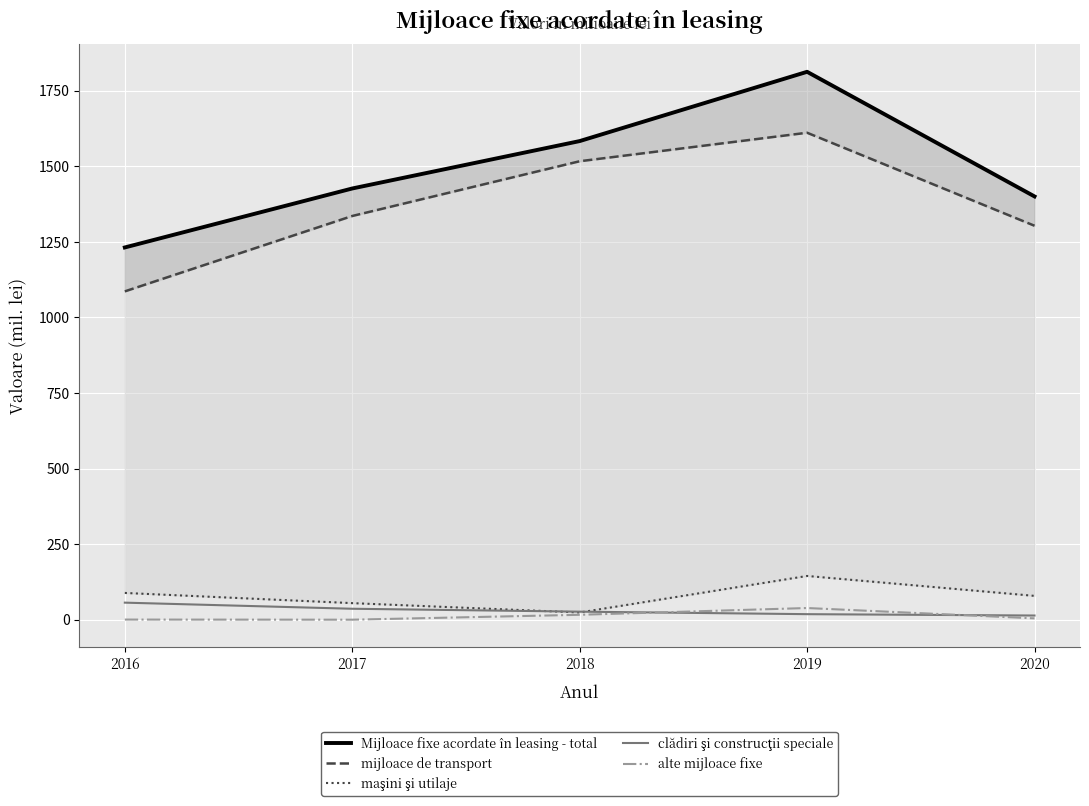

Which series has the largest range (max minus min)?

Mijloace fixe acordate în leasing - total